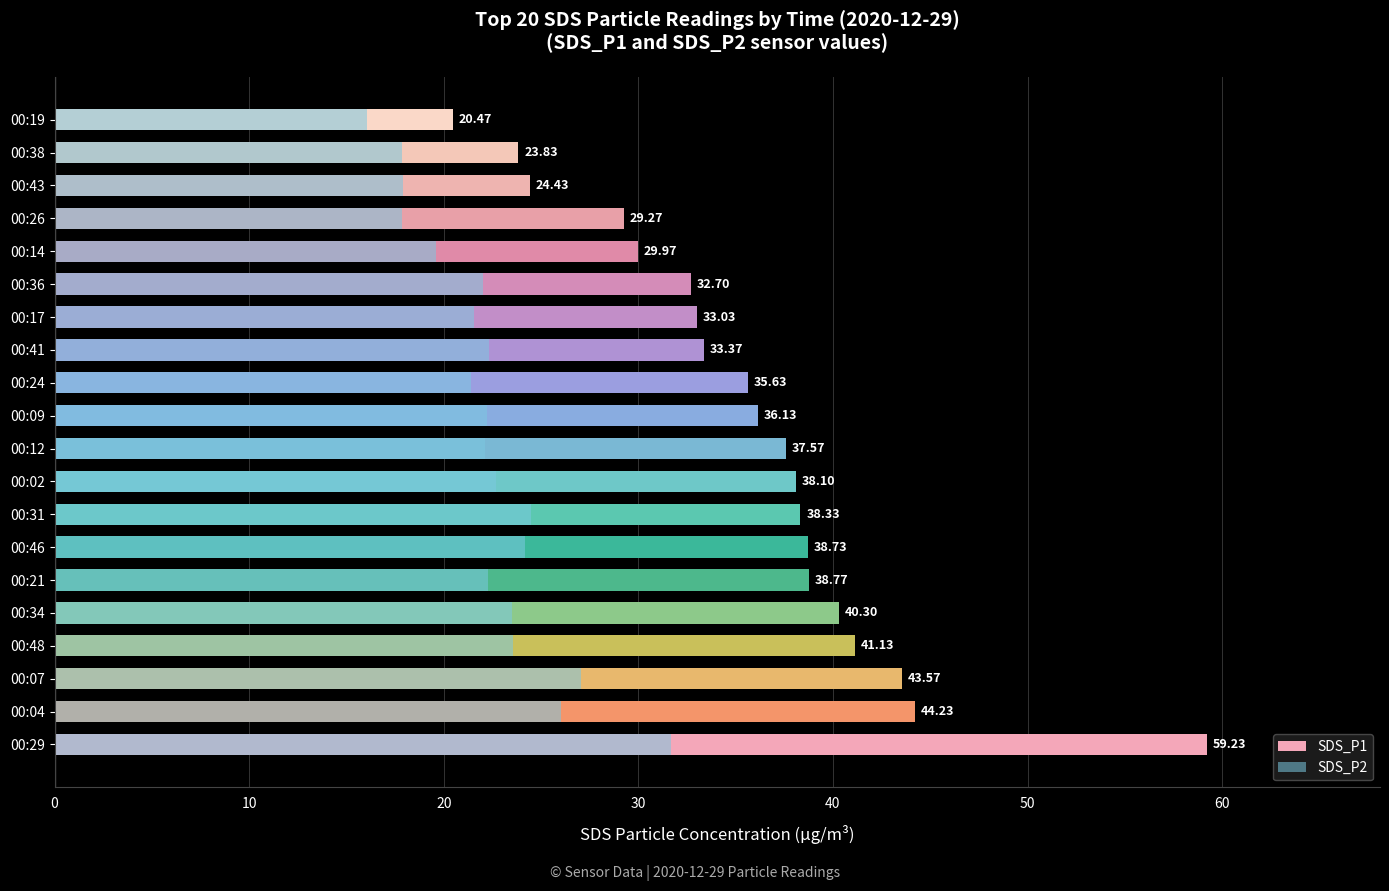

What is the spread (max minus min) of values at 10?

18.2